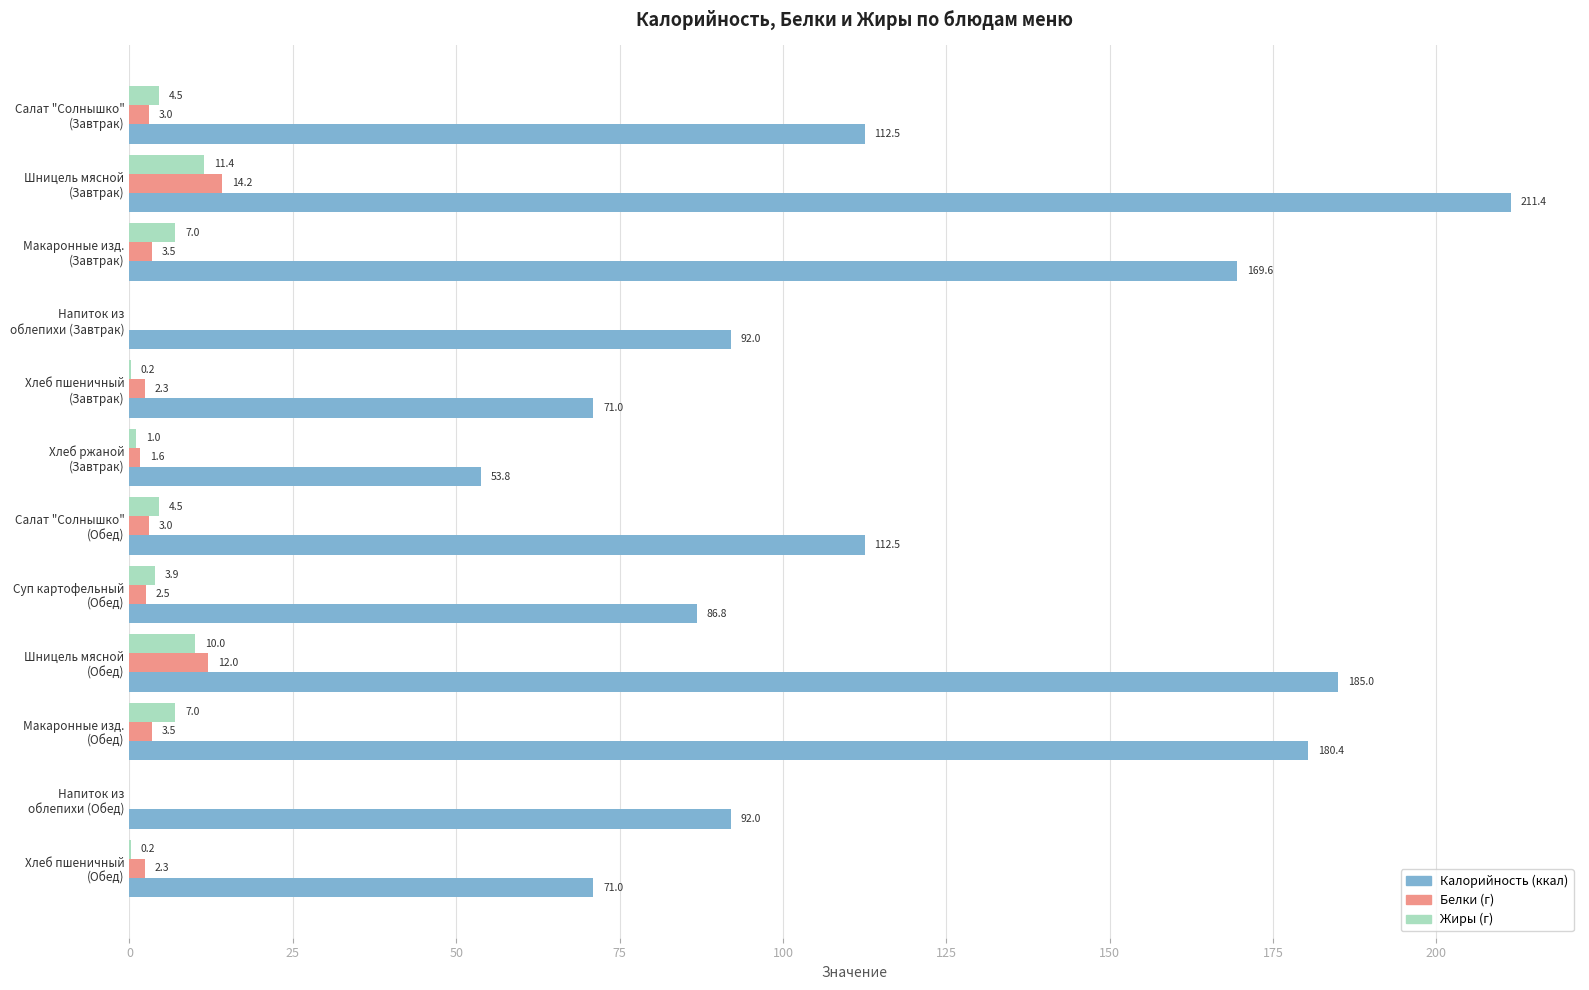

What is the greatest value displayed?

211.4